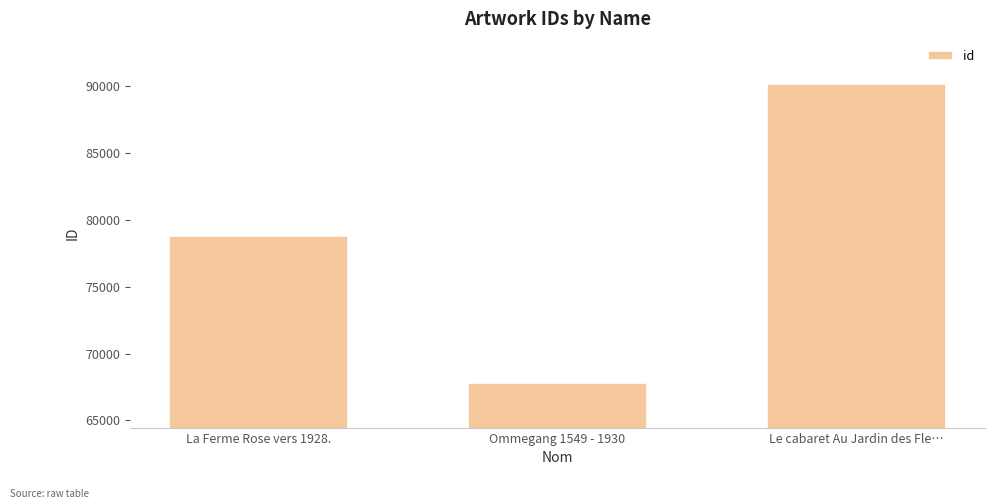

What is the ratio of the value at Ommegang 1549 - 1930 to the value at Le cabaret Au Jardin des Fle…?

0.8